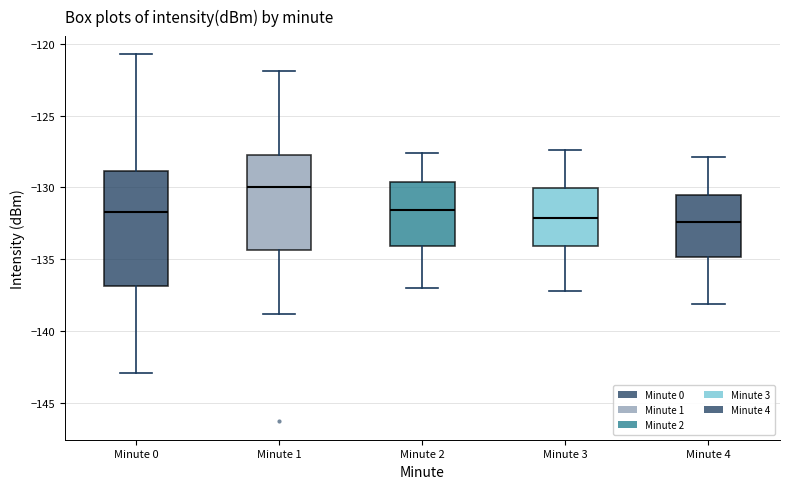

Reading left to right, transcribe this box plot: for each box, give where its median line is, the range the box spans, and where its two whiskers end, as read against the y-axis. The values are not printed on the chart, so give them approximately, as read against the axis.

Minute 0: median -131.5, box -137.0 to -129.0, whiskers -143.0 to -120.5
Minute 1: median -130.0, box -134.5 to -127.5, whiskers -139.0 to -122.0
Minute 2: median -131.5, box -134.0 to -129.5, whiskers -137.0 to -127.5
Minute 3: median -132.0, box -134.0 to -130.0, whiskers -137.0 to -127.5
Minute 4: median -132.5, box -135.0 to -130.5, whiskers -138.0 to -128.0